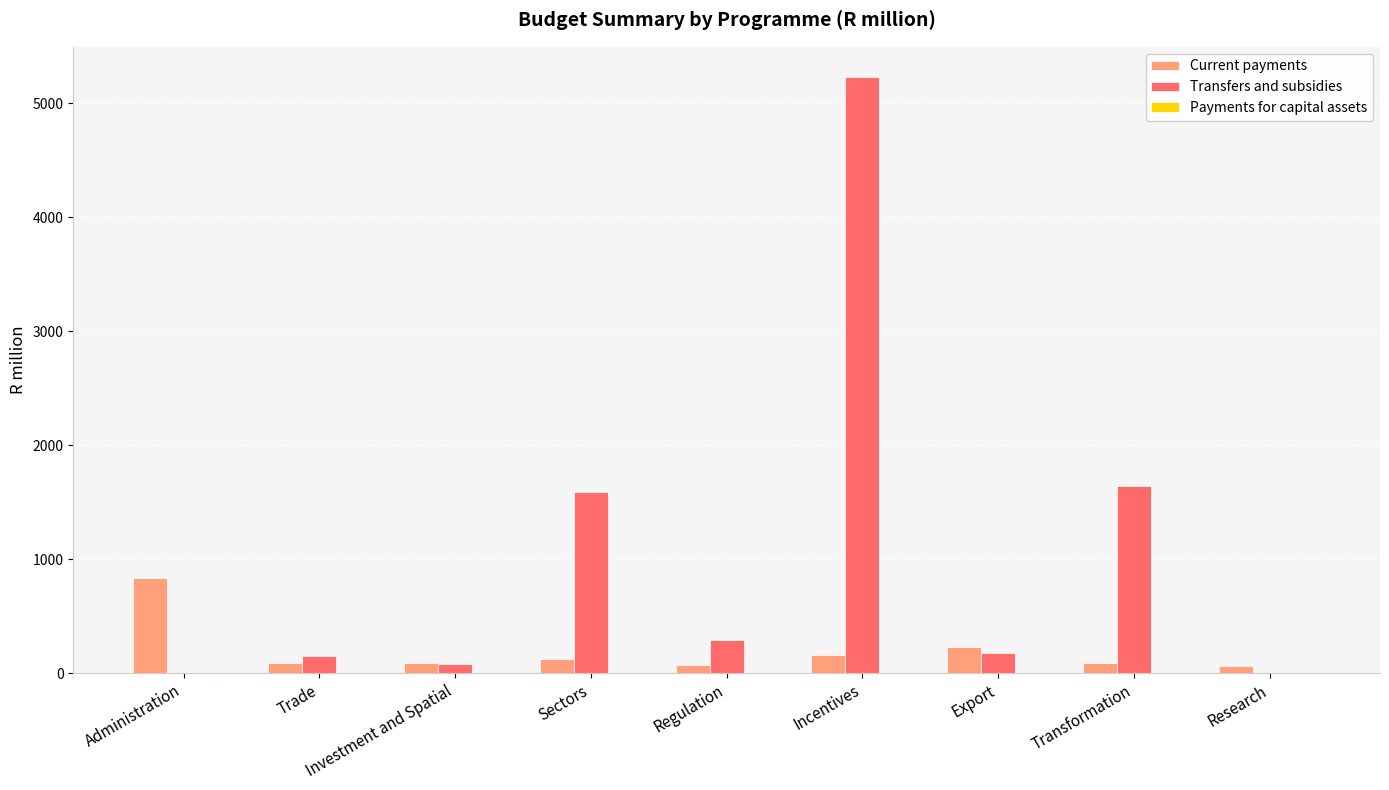

The Transfers and subsidies series shows 172.8 at Export. True or false?

True